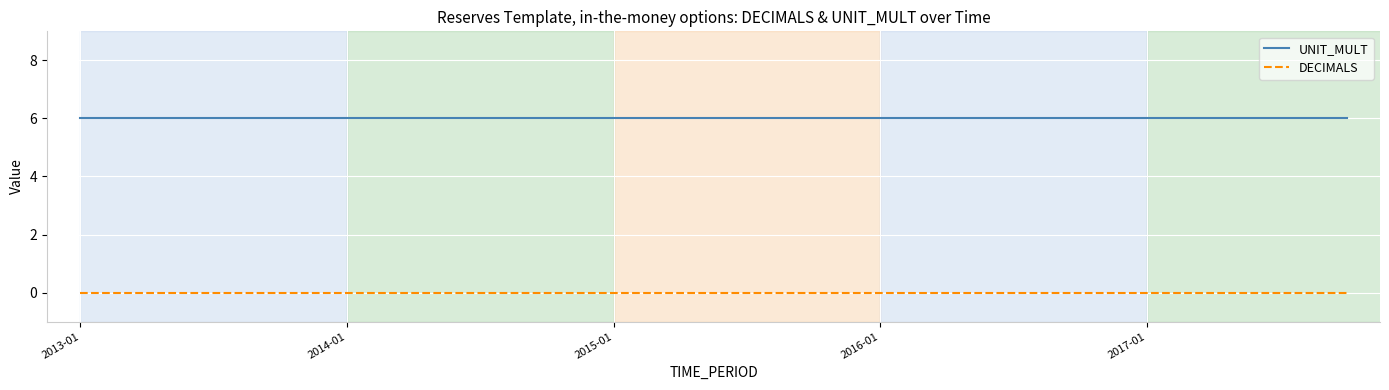

Rank the series by their average value, from highest to lowest.

UNIT_MULT, DECIMALS